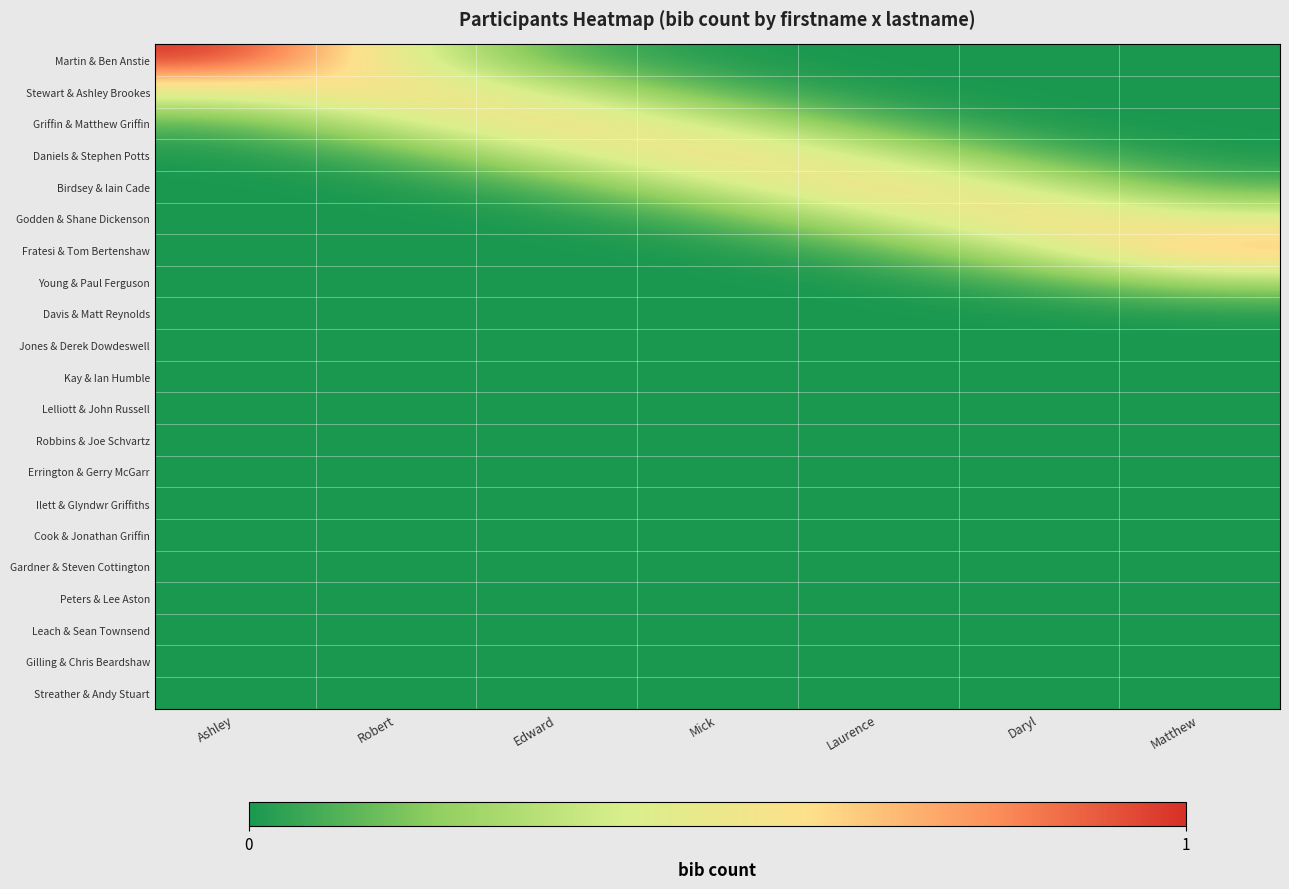

At which category is the sum across all series the highest?

Ashley